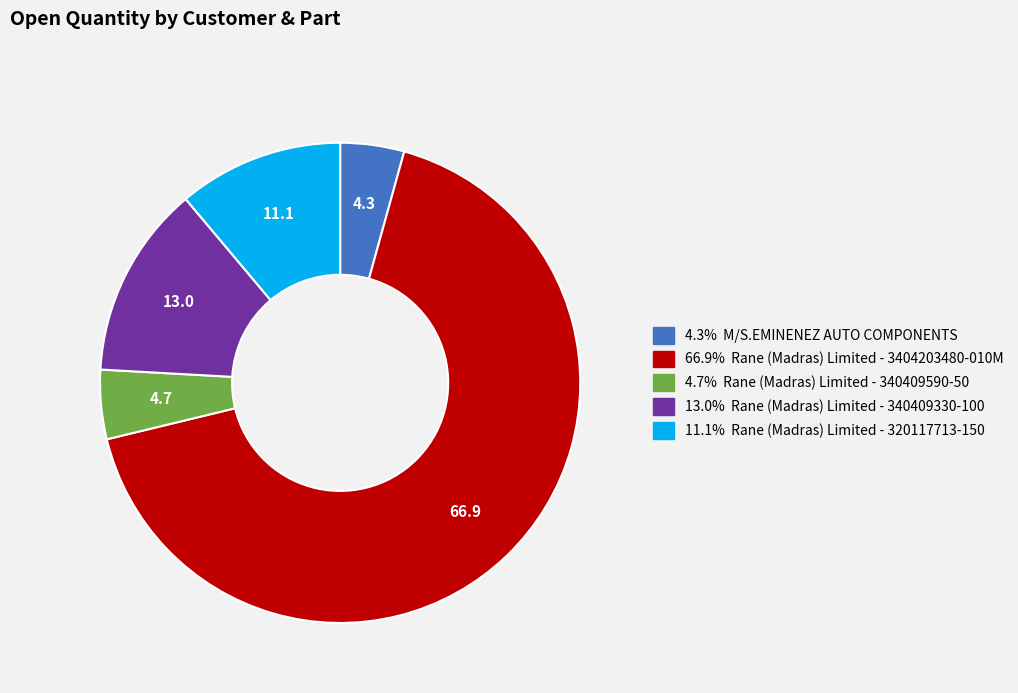

Is there any slice that represents more than half of the pie?

Yes